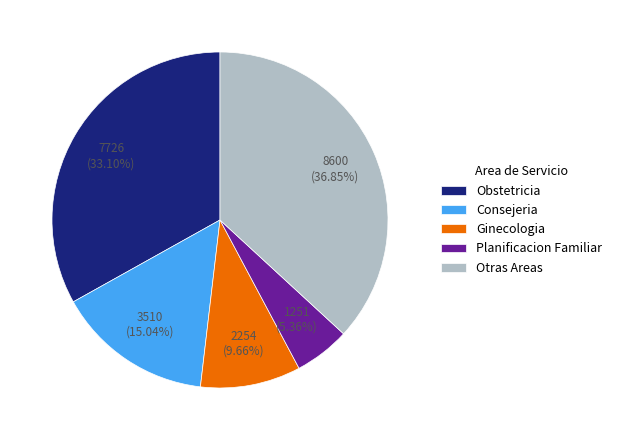

Rank the categories by value from highest to lowest.

Otras Areas, Obstetricia, Consejeria, Ginecologia, Planificacion Familiar